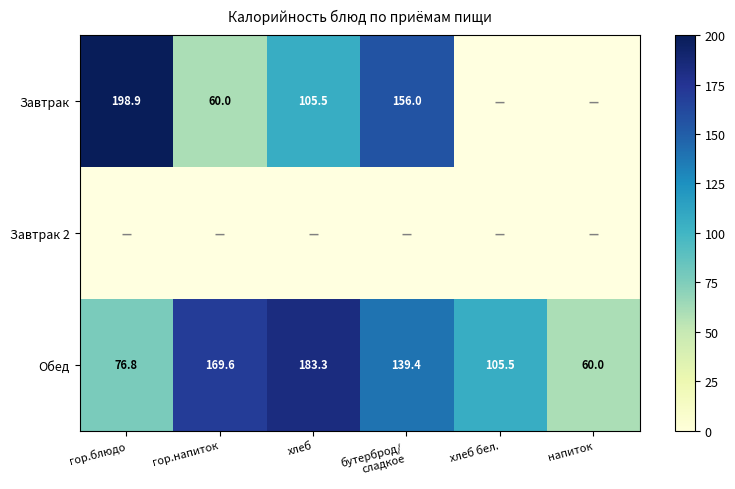

What is the maximum value for Обед?

183.3